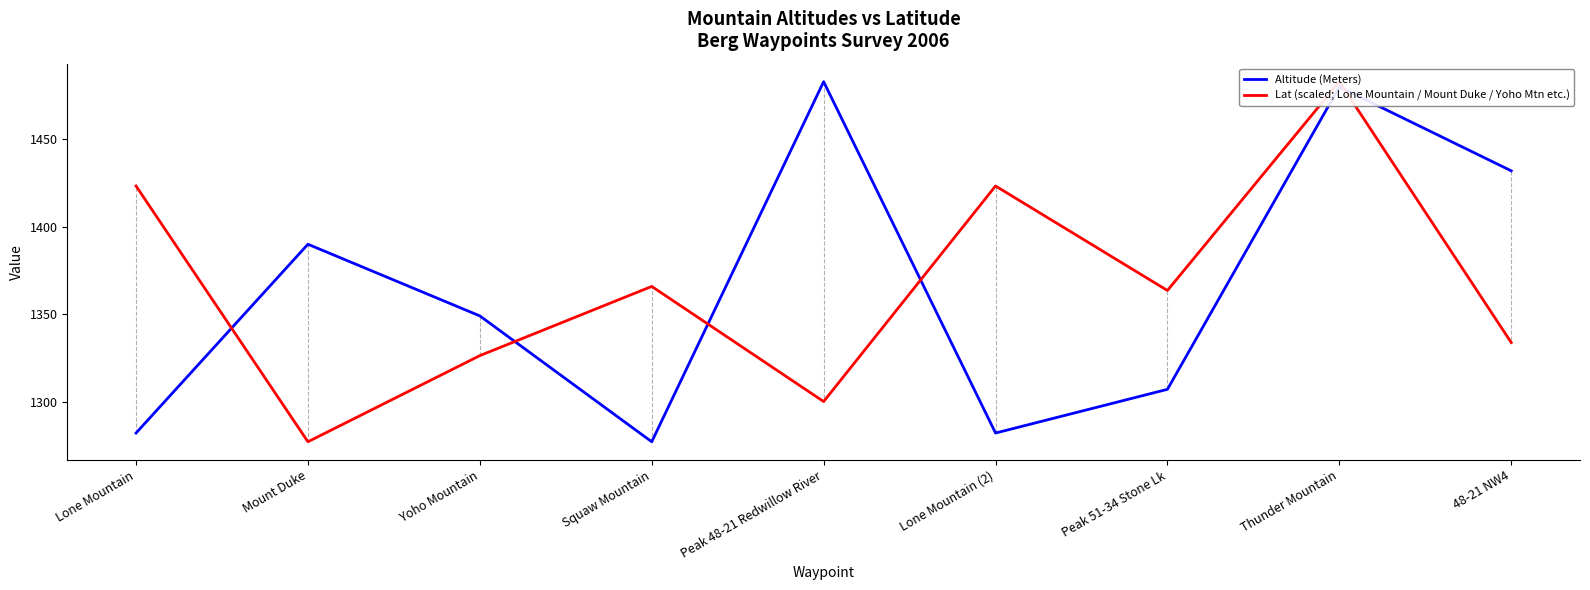

Rank the categories by Lat (scaled; Lone Mountain / Mount Duke / Yoho Mtn etc.) value from lowest to highest.

Mount Duke, Peak 48-21 Redwillow River, Yoho Mountain, 48-21 NW4, Peak 51-34 Stone Lk, Squaw Mountain, Lone Mountain, Lone Mountain (2), Thunder Mountain